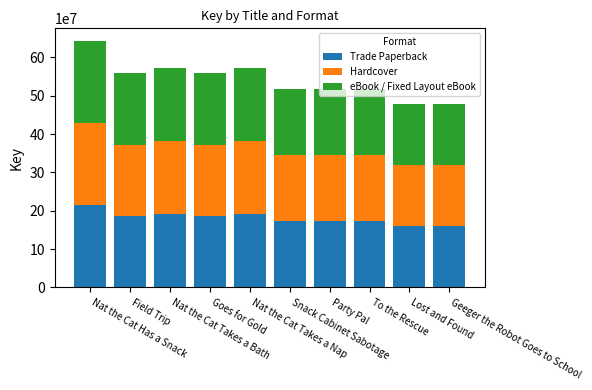

Which series has the largest range (max minus min)?

Trade Paperback